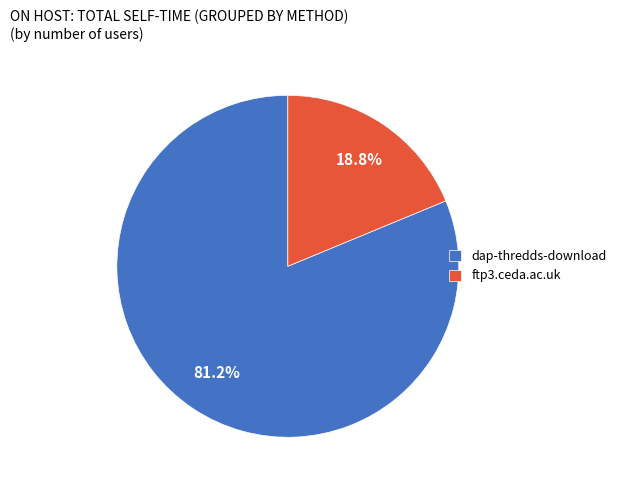

The ftp3.ceda.ac.uk slice represents 26% of the pie. True or false?

False